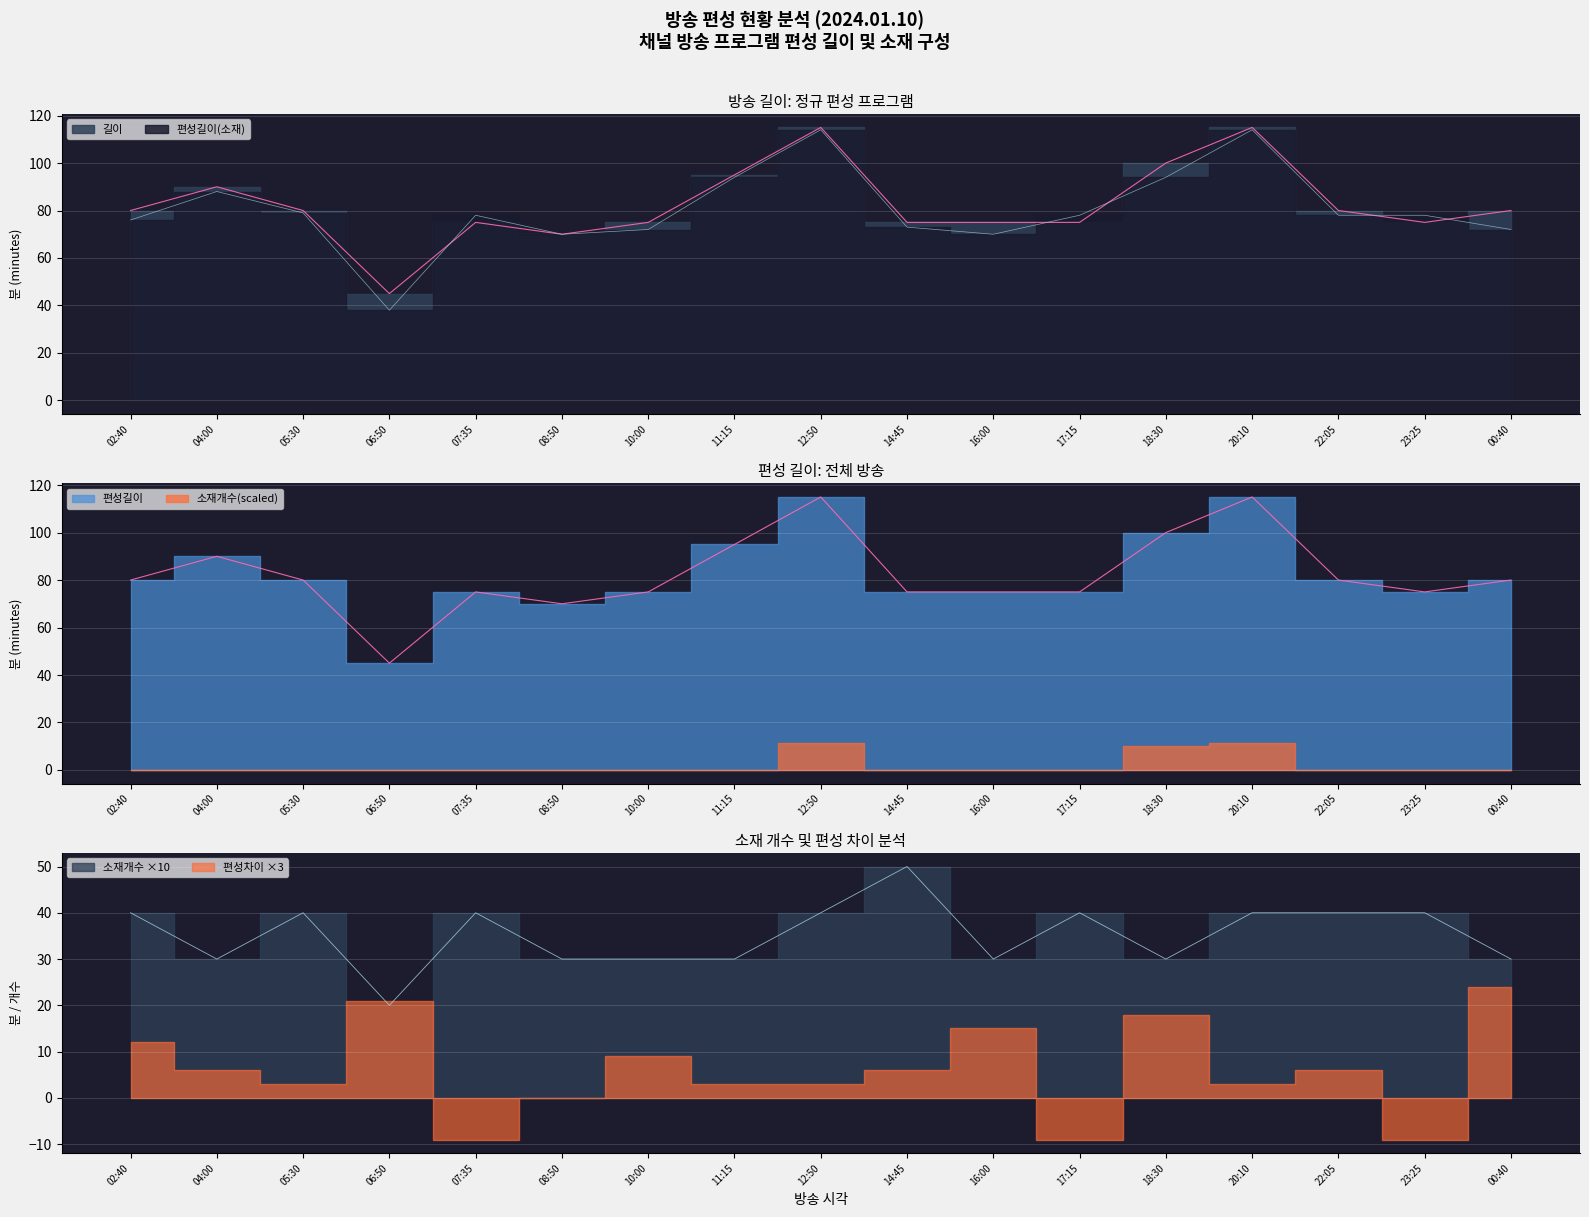

In 길이, how many points are lower than both neighbors (excluding endpoints)?

3